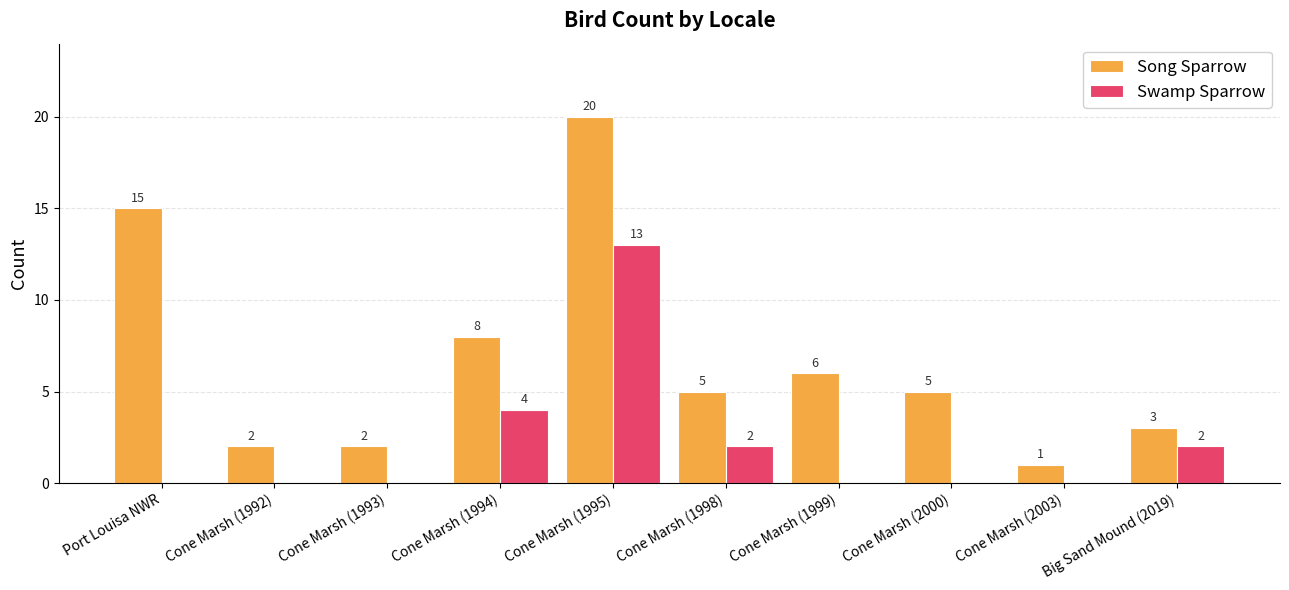

The Song Sparrow series shows 7 at Cone Marsh (1998). True or false?

False